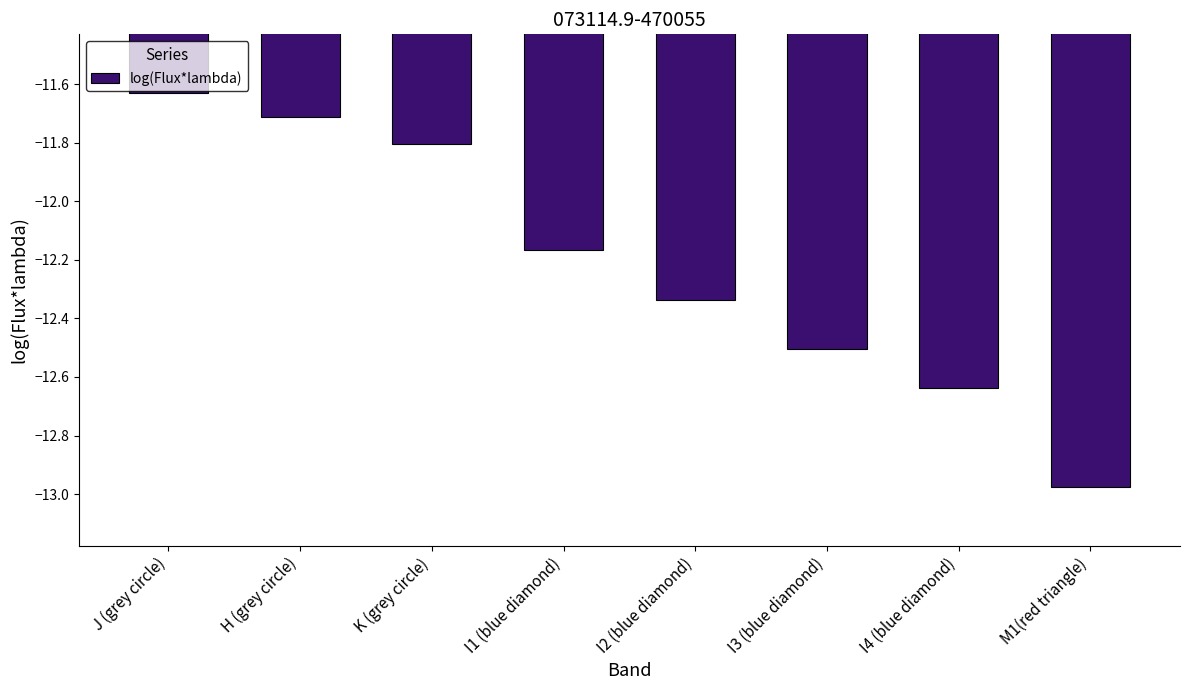

What is the change in value from J (grey circle) to I3 (blue diamond)?

-0.9